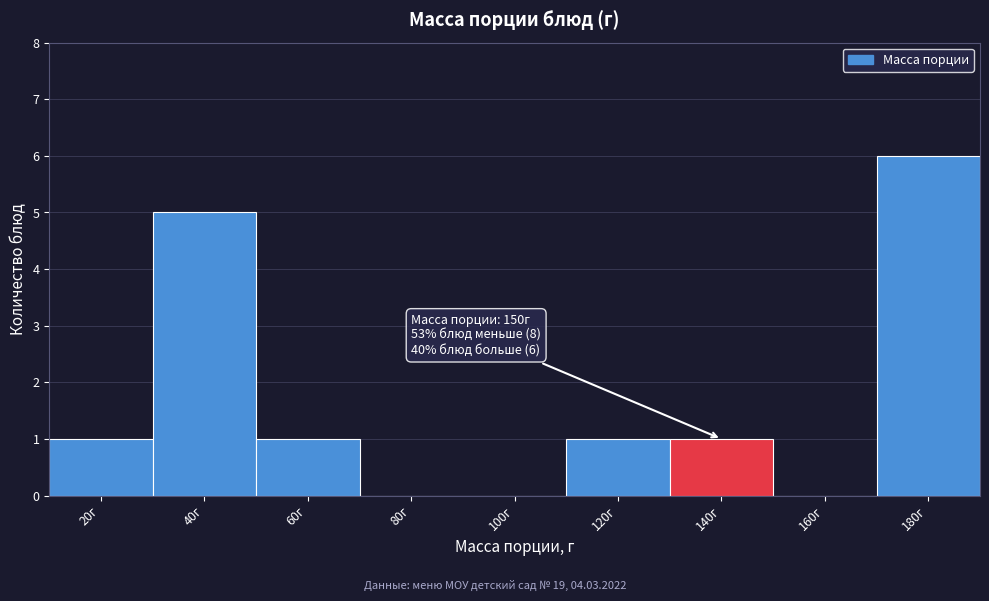

Reading right to left, extract all data points from this chart.

180г=6	160г=0	140г=1	120г=1	100г=0	80г=0	60г=1	40г=5	20г=1